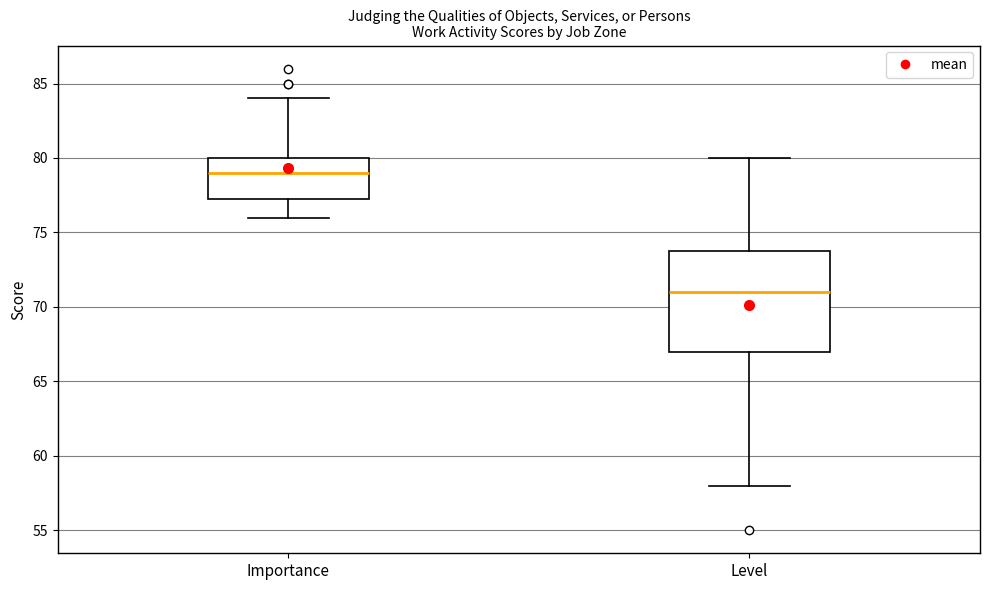

Reading left to right, read every box against the y-axis: the position of its median line, the range the box covers, and the ends of its whiskers. The values are not printed on the chart, so give them approximately, as read against the axis.

Importance: median 79.0, box 77.5 to 80.0, whiskers 76.0 to 84.0
Level: median 71.0, box 67.0 to 74.0, whiskers 58.0 to 80.0